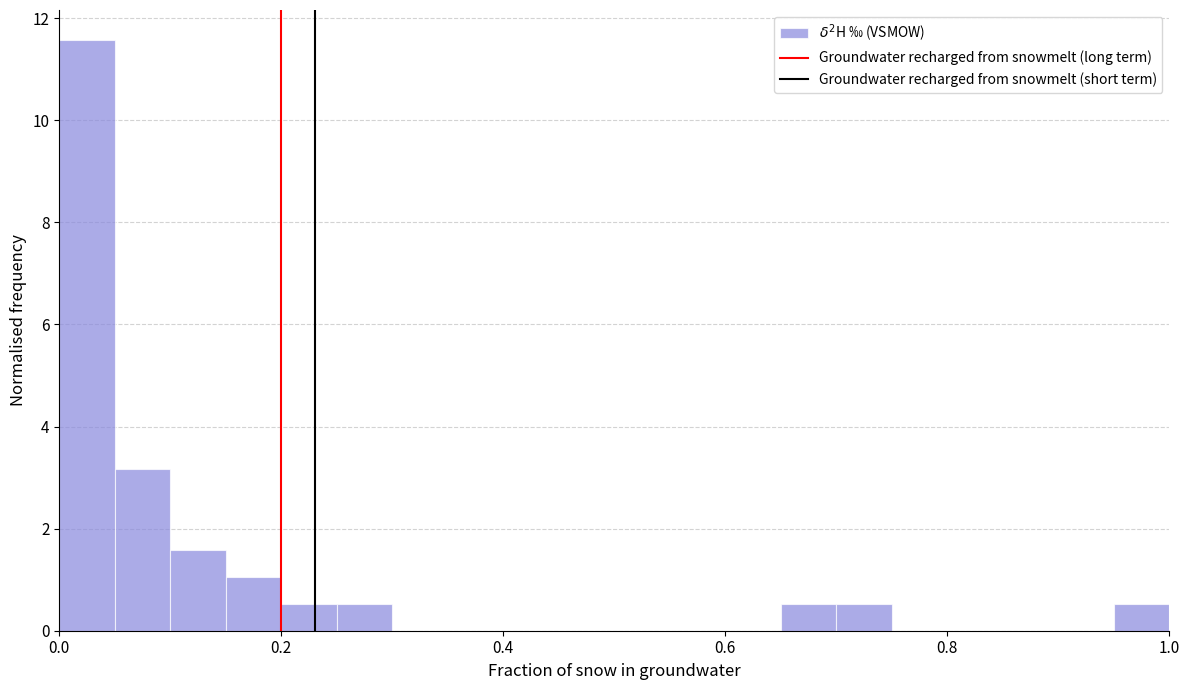

Read against the x-axis, roughly where is the centre of the tallest bar?

0.02